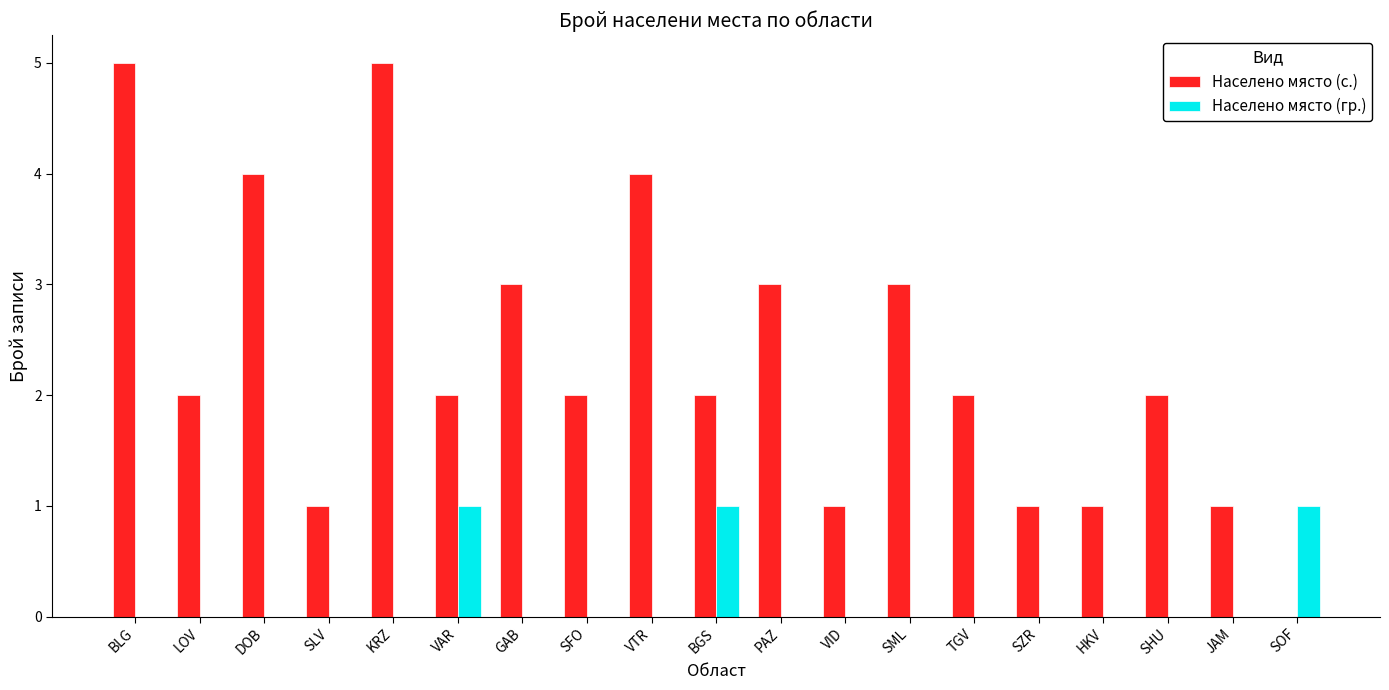

What are all the series names shown in the legend?

Населено място (с.), Населено място (гр.)